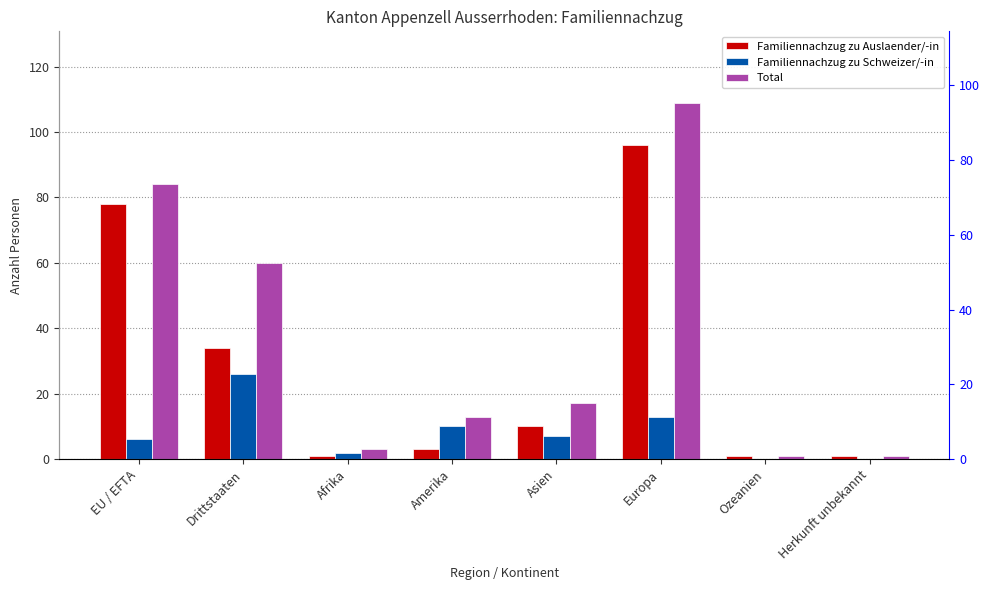

How many values in the Familiennachzug zu Auslaender/-in series exceed 10?

3